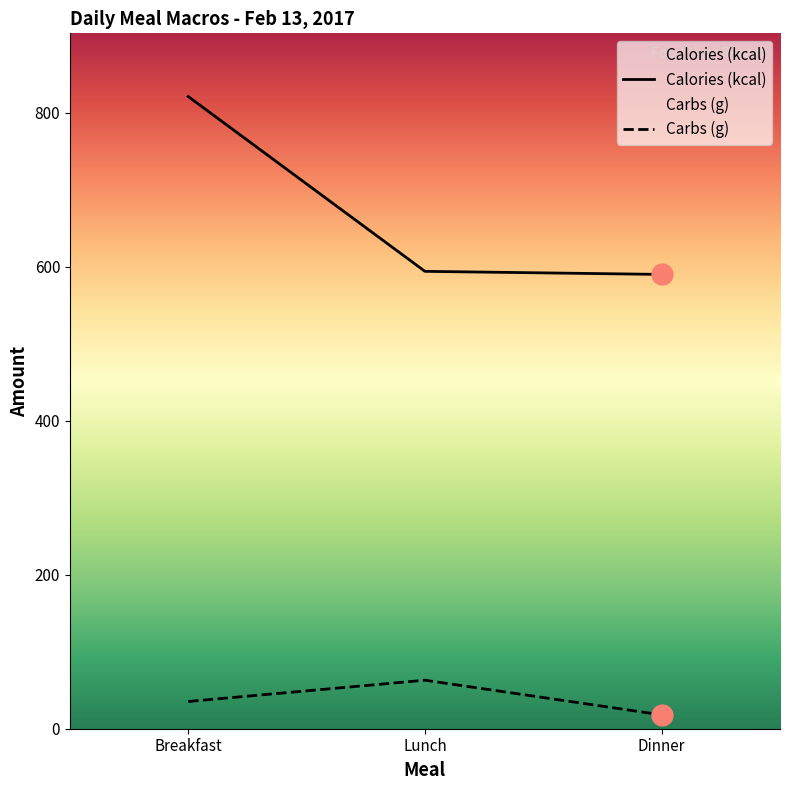

Reading left to right, what are all the values shown in this chart?

Calories (kcal): 821.0	594.0	590.0
Carbs (g): 35.4	63.0	18.0